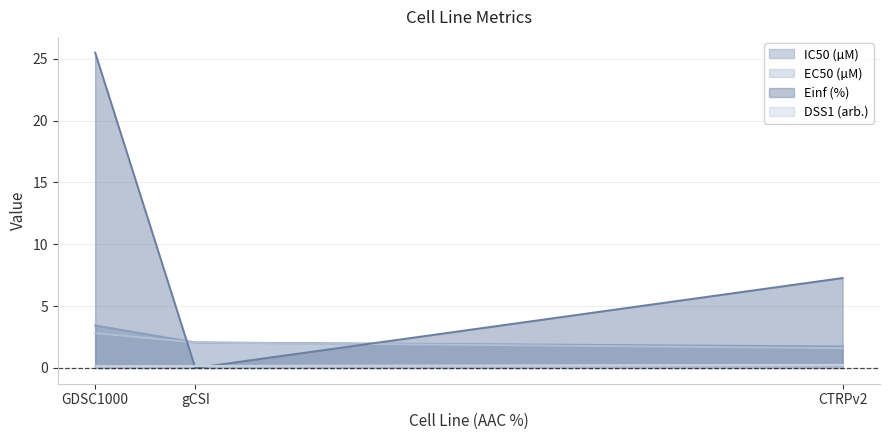

Count the IC50 (µM) values in the range 1 to 3.

2